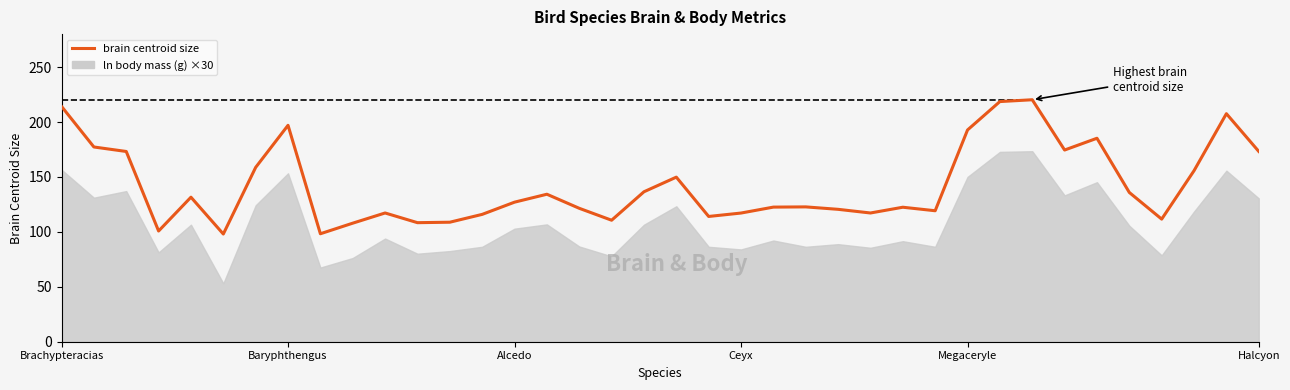

What is the label of the 5th point from the right?

33